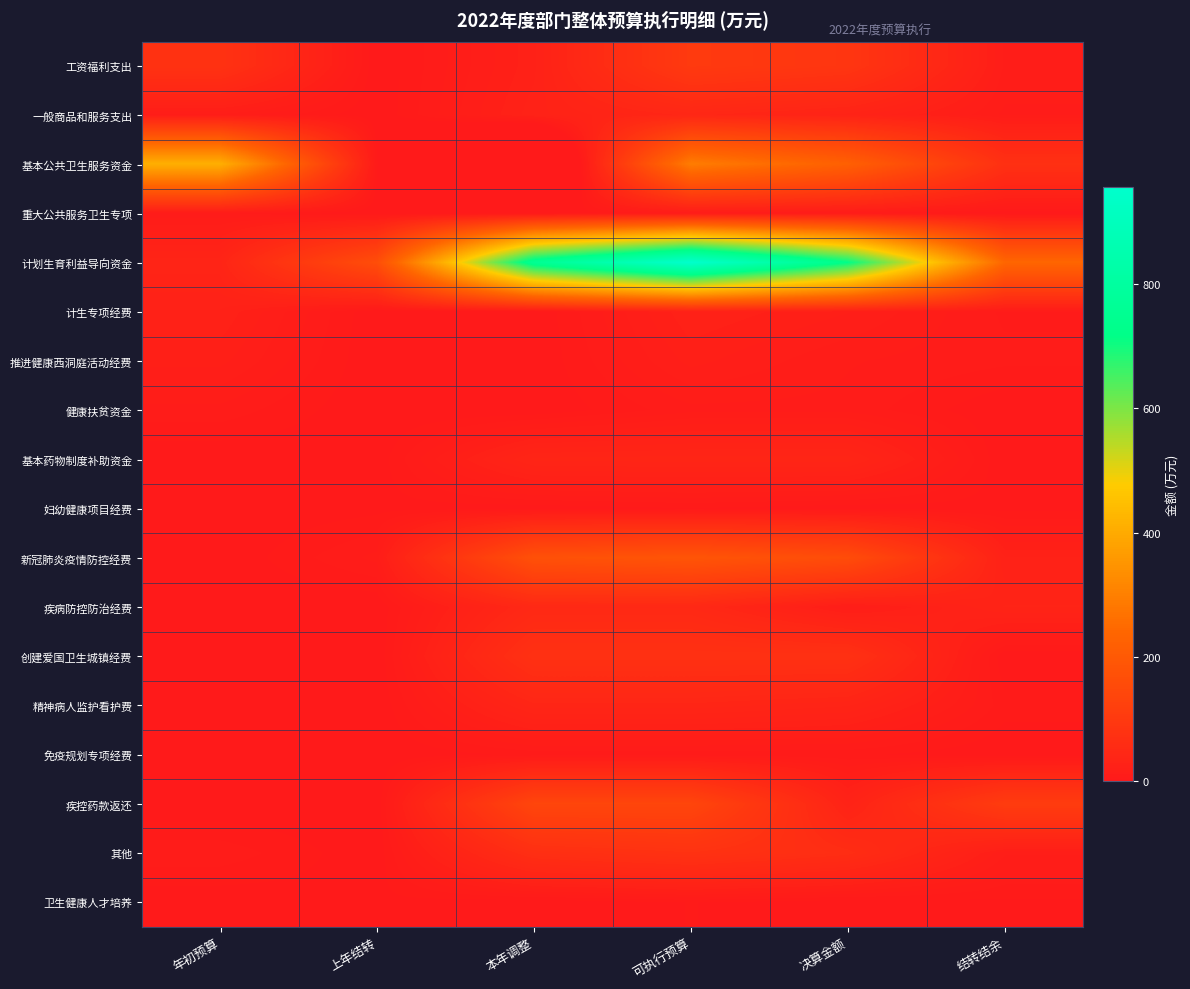

List the series in order of their peak value, lowest first.

妇幼健康项目经费, 卫生健康人才培养, 免疫规划专项经费, 重大公共服务卫生专项, 健康扶贫资金, 推进健康西洞庭活动经费, 计生专项经费, 基本药物制度补助资金, 精神病人监护看护费, 一般商品和服务支出, 疾病防控防治经费, 创建爱国卫生城镇经费, 其他, 工资福利支出, 疾控药款返还, 新冠肺炎疫情防控经费, 基本公共卫生服务资金, 计划生育利益导向资金